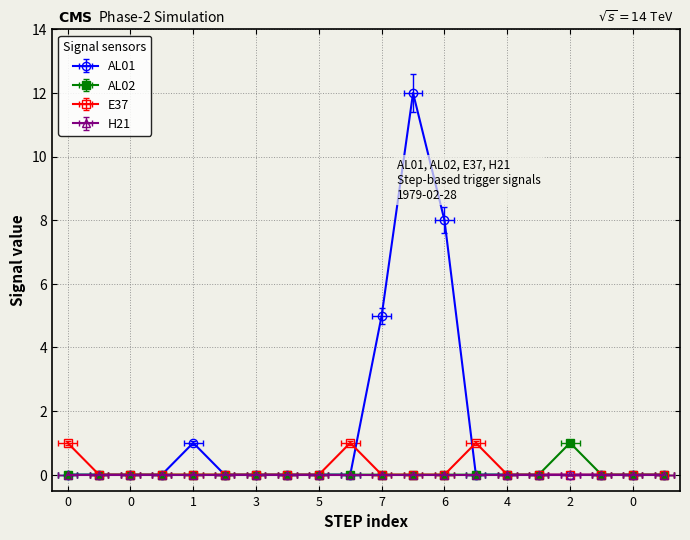

At 7, list the series in order from largest to smallest.

AL01, AL02, E37